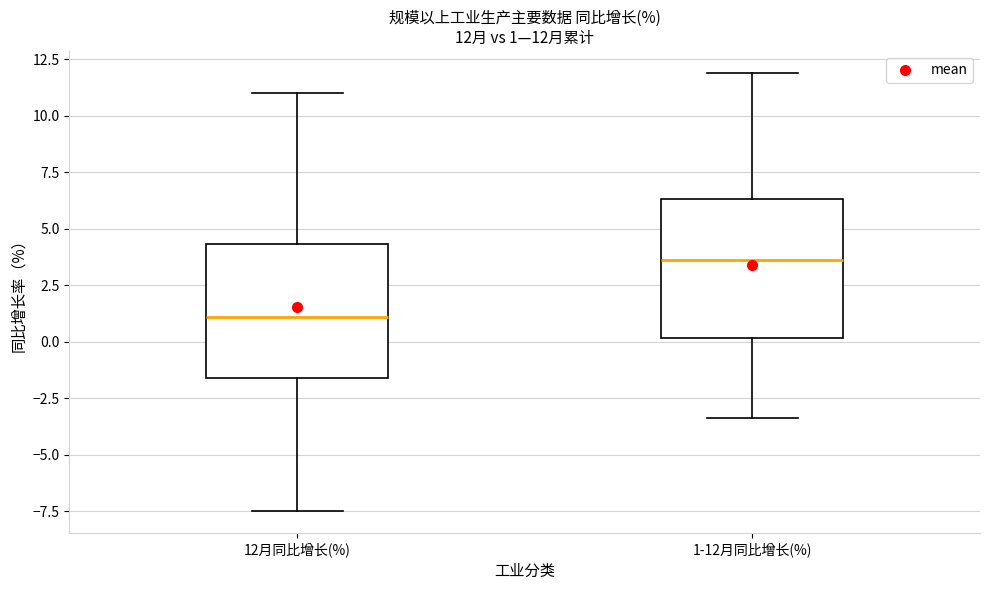

Which box's median line is the highest?

1-12月同比增长(%)